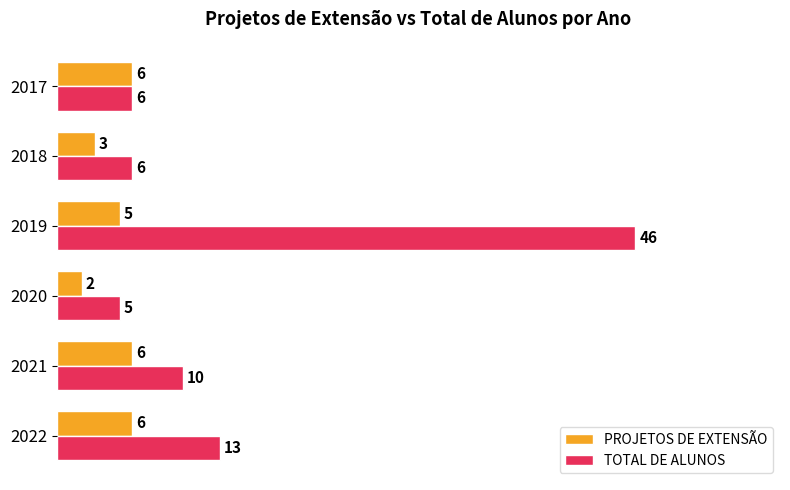

What is the total value across all series at 2018?

9